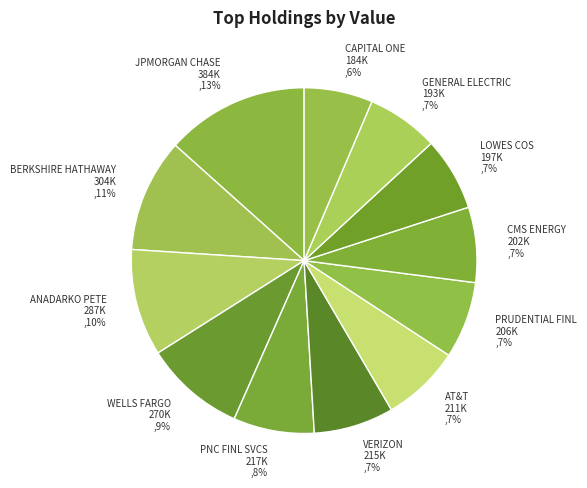

Which category has the biggest portion of the pie?

JPMORGAN CHASE